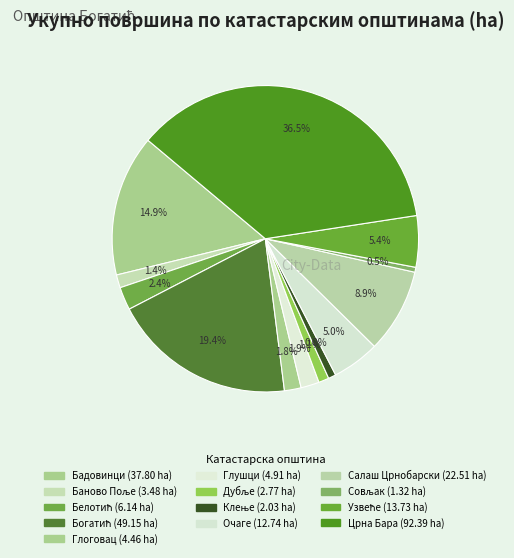

How many slices are in this pie chart?

13